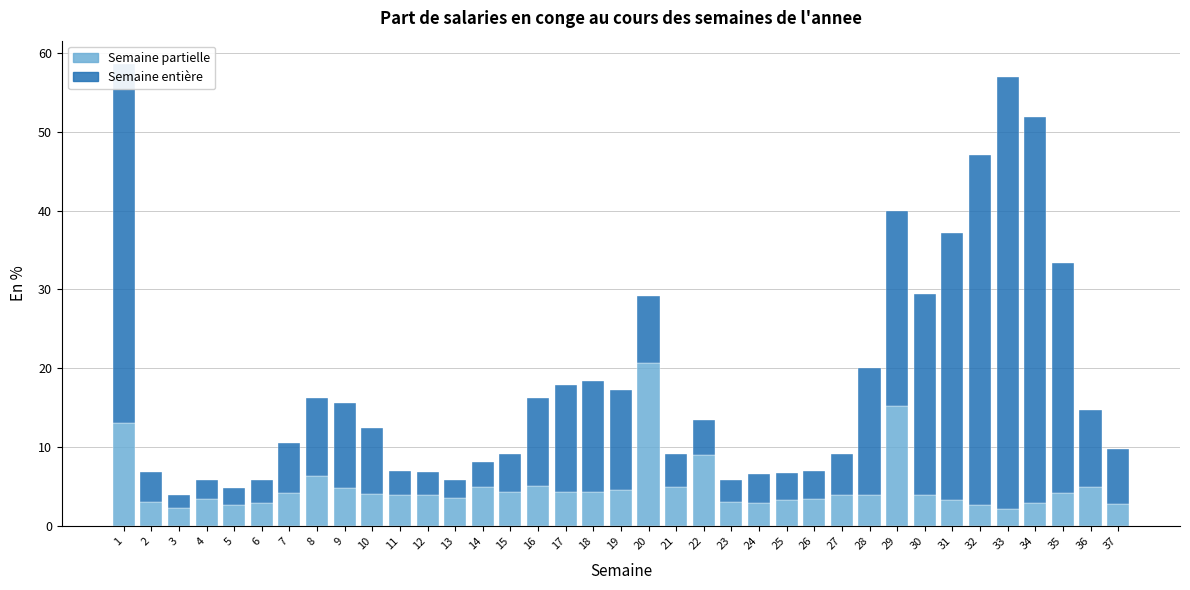

Is it true that Semaine partielle equals 2.7 at 32?

True